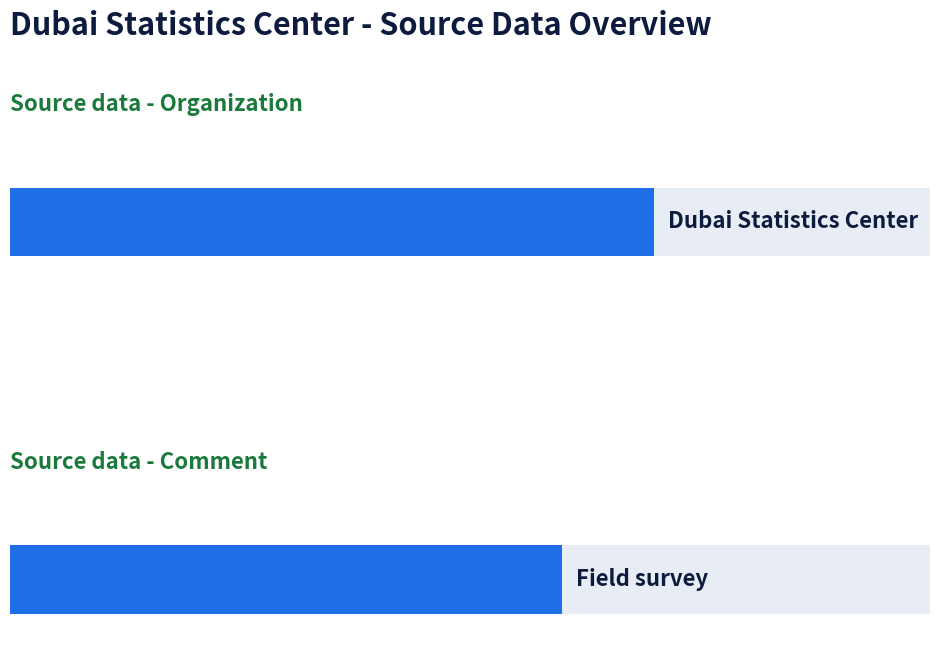

Does the chart contain stacked bars?

No